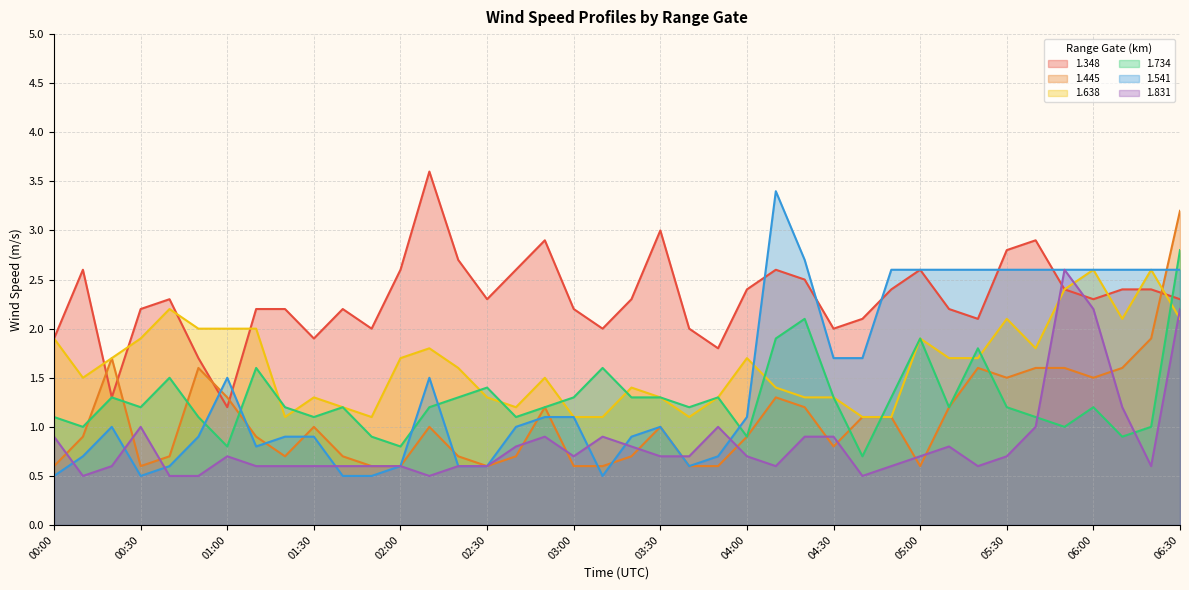

How many data points in 1.445 are less than 1?

20